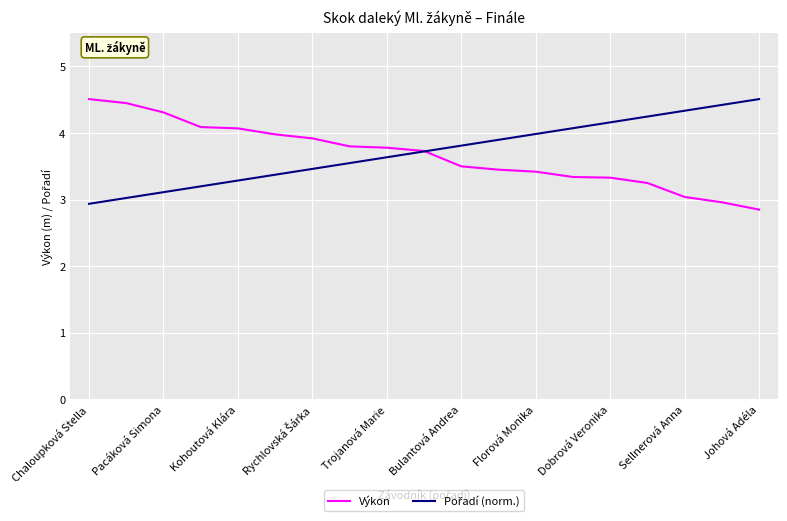

What is the minimum value shown in the chart?

2.9